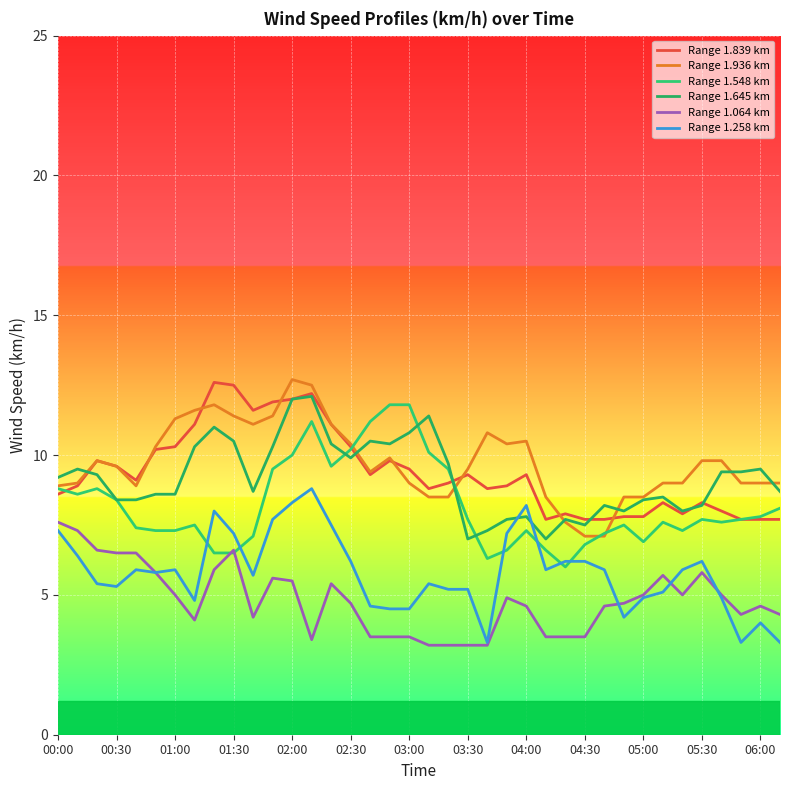

Rank the series by their maximum value, from lowest to highest.

Range 1.064 km, Range 1.258 km, Range 1.548 km, Range 1.645 km, Range 1.839 km, Range 1.936 km